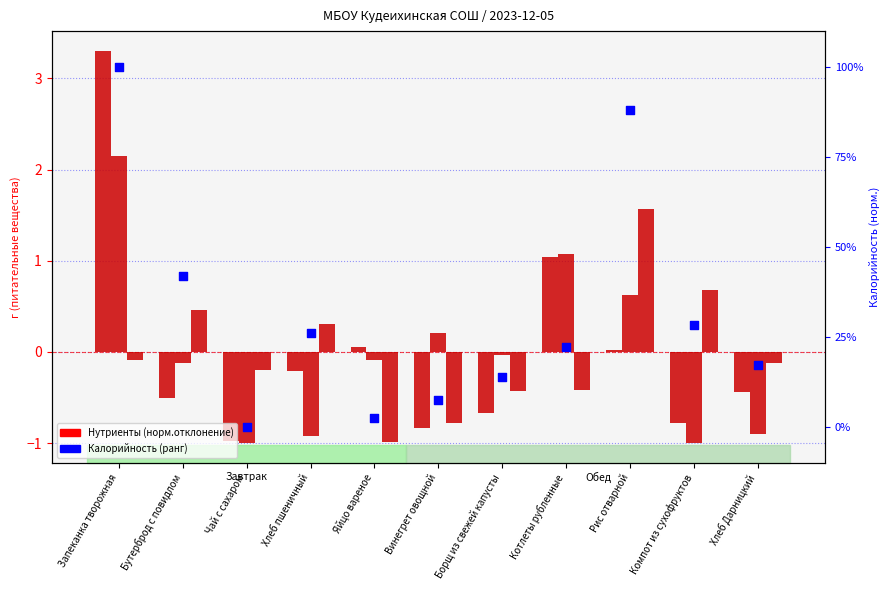

Which series reaches the maximum Y coordinate?

Белки